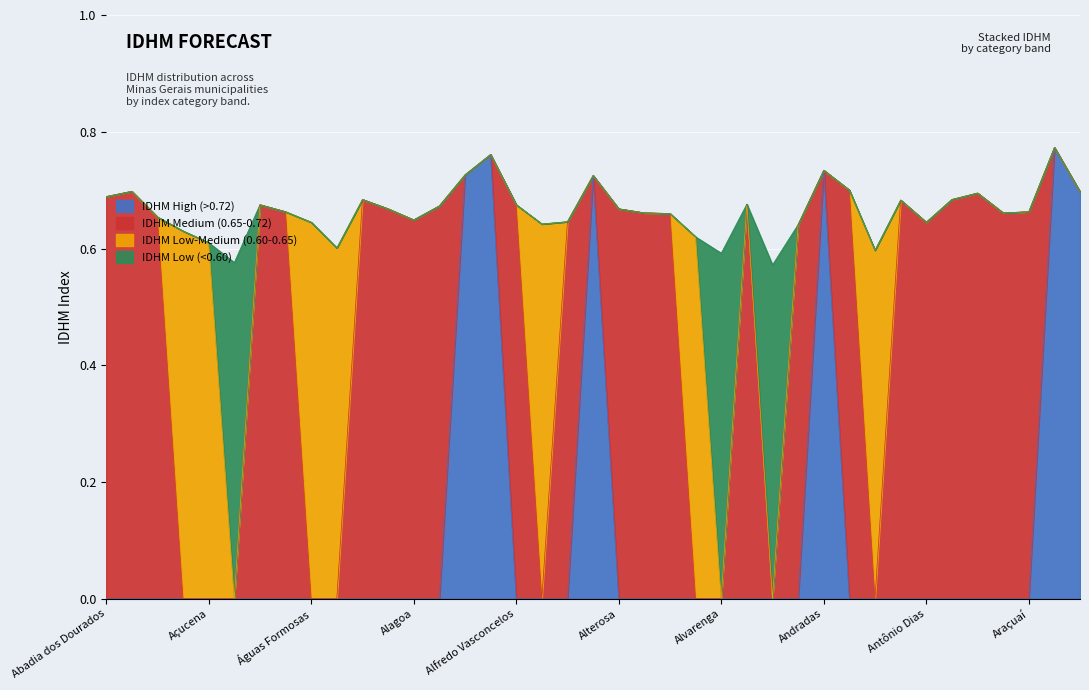

What is the label of the 13th point from the right?

Alvorada de Minas